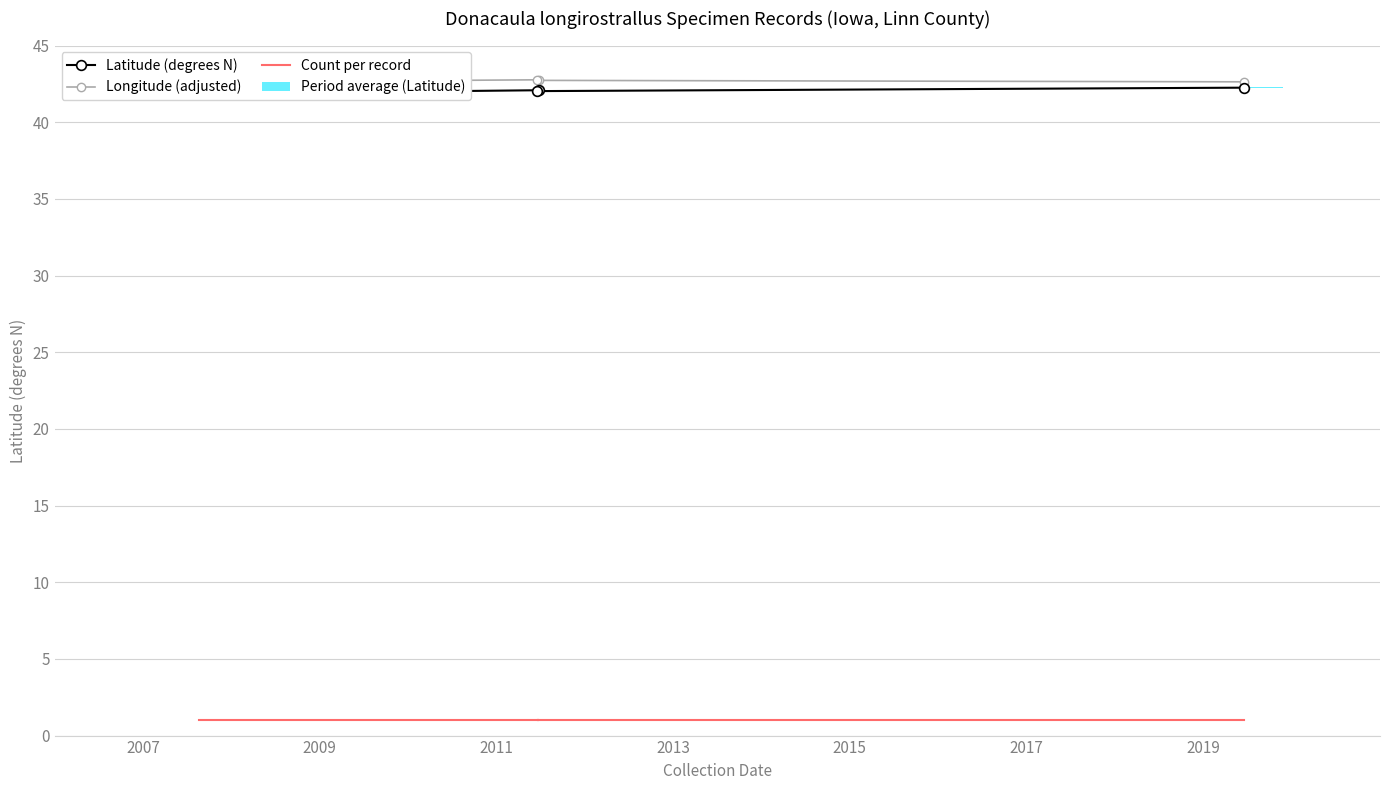

How many bars are there in each group?

3